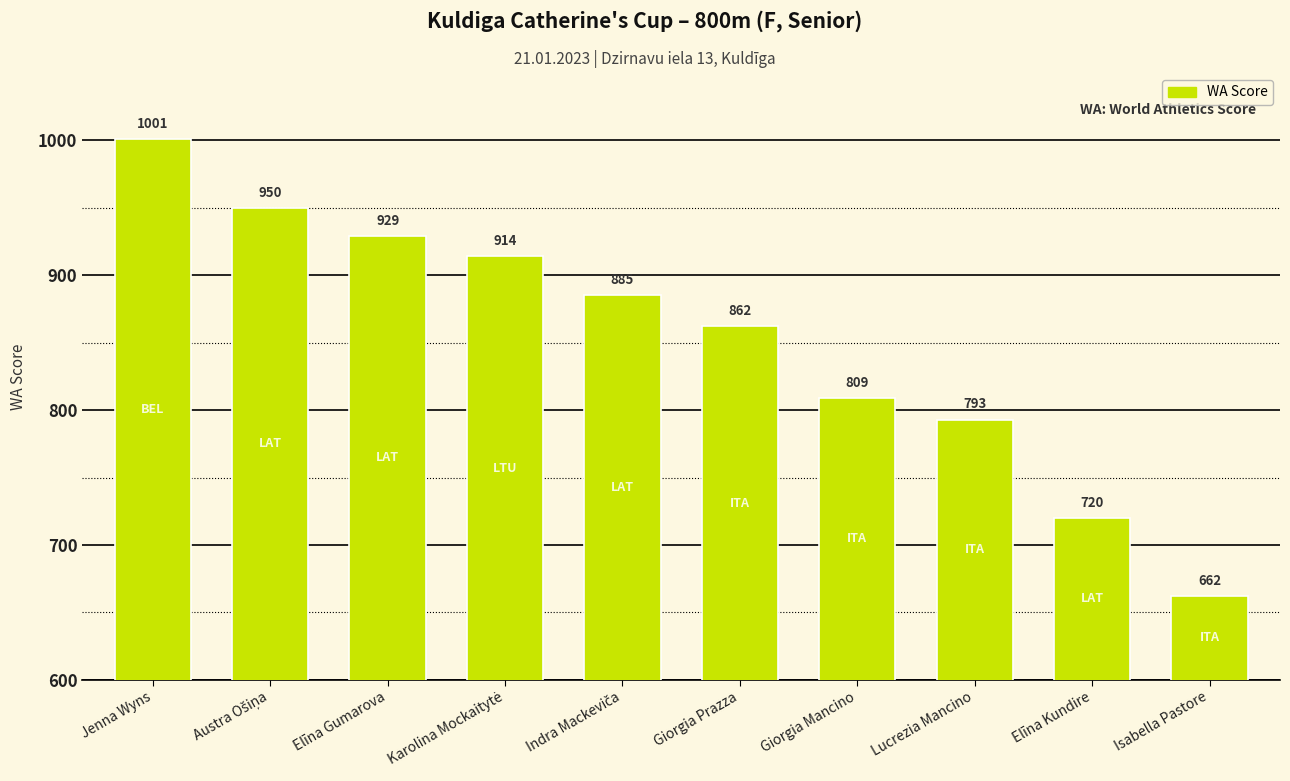

What is the difference between the maximum and minimum values?

339